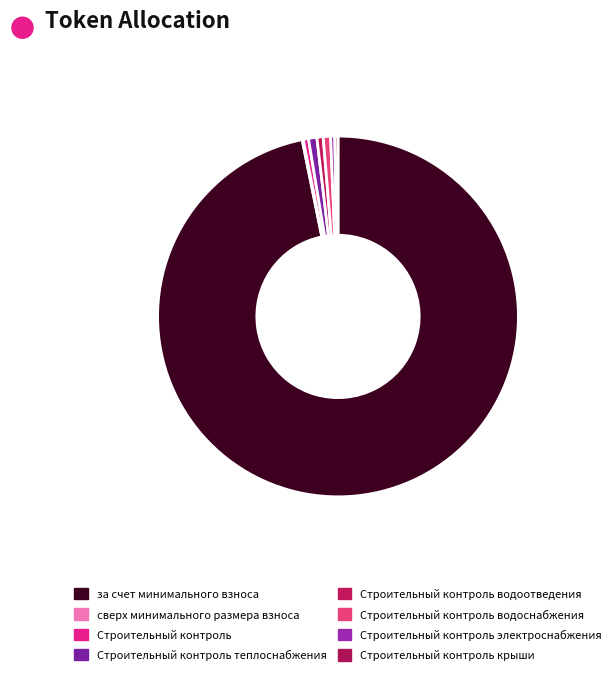

Is there any slice that represents more than half of the pie?

Yes